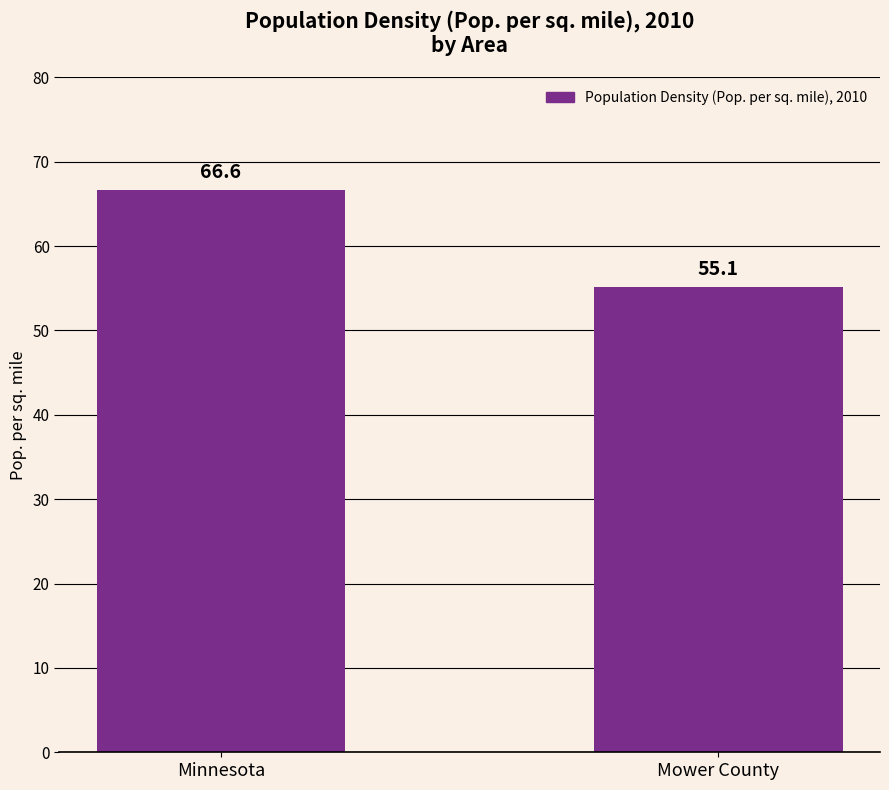

Reading right to left, list all the values displayed in this chart.

Mower County=55.1	Minnesota=66.6